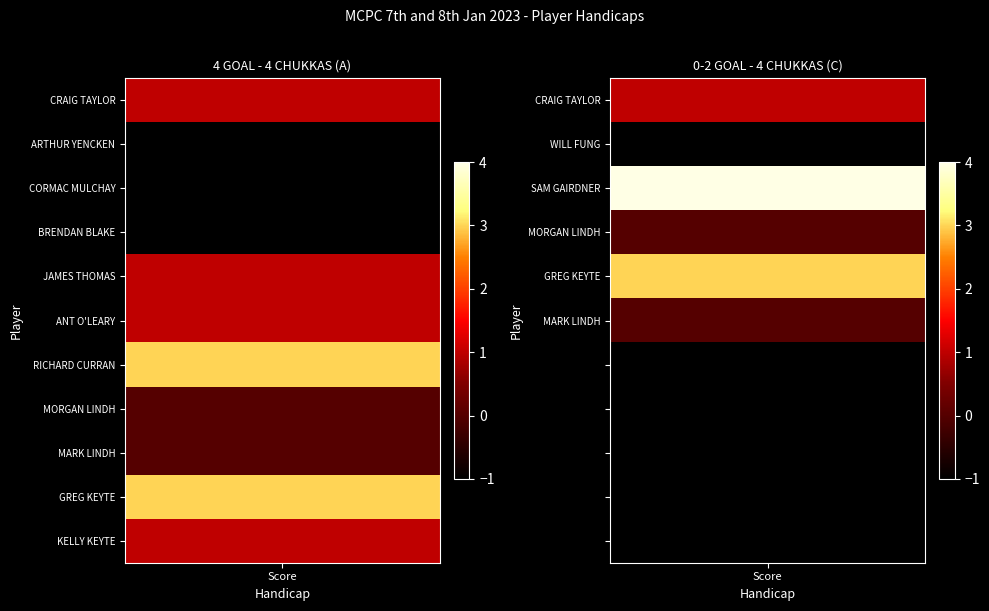

Which label corresponds to the smallest value in the chart?

ARTHUR YENCKEN